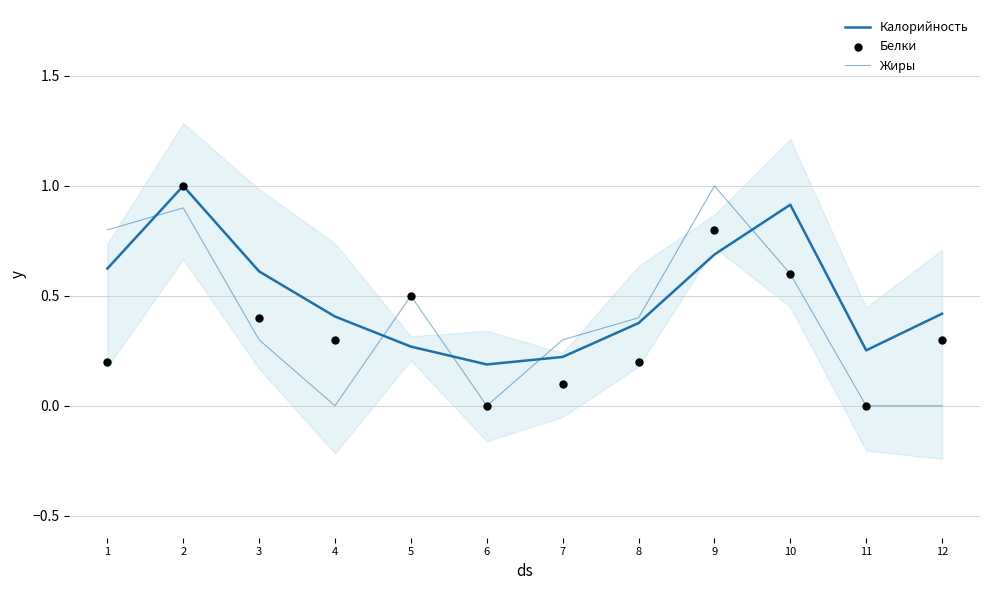

At which category is the sum across all series the highest?

2